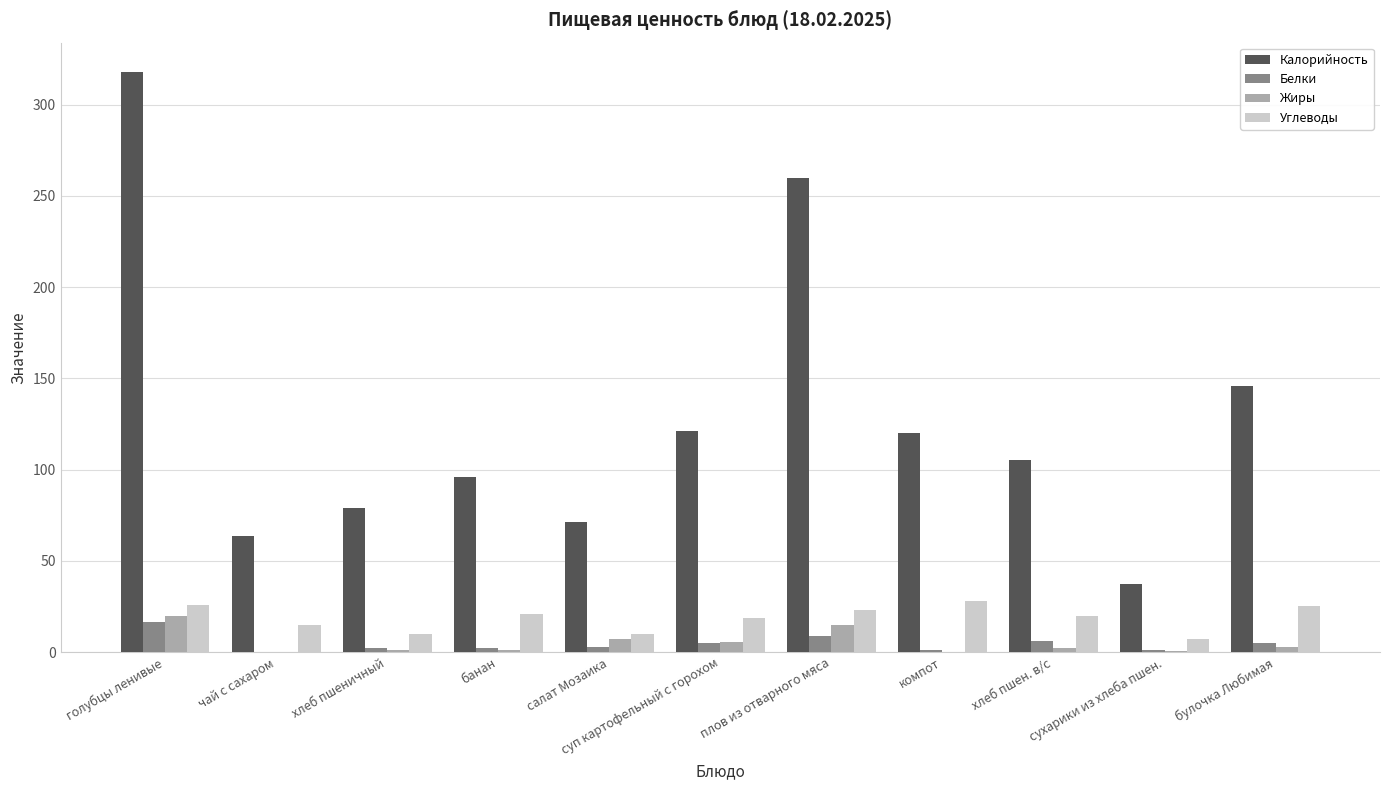

The Калорийность series shows 120.0 at компот. True or false?

True